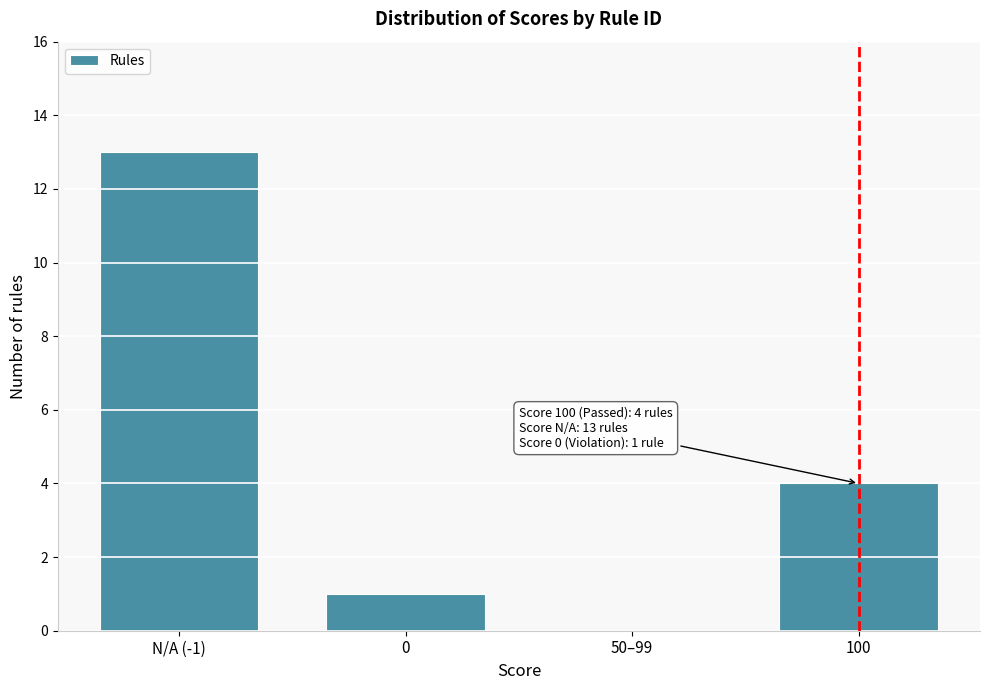

Reading right to left, what are all the values shown in this chart?

100=4	50–99=0	0=1	N/A (-1)=13